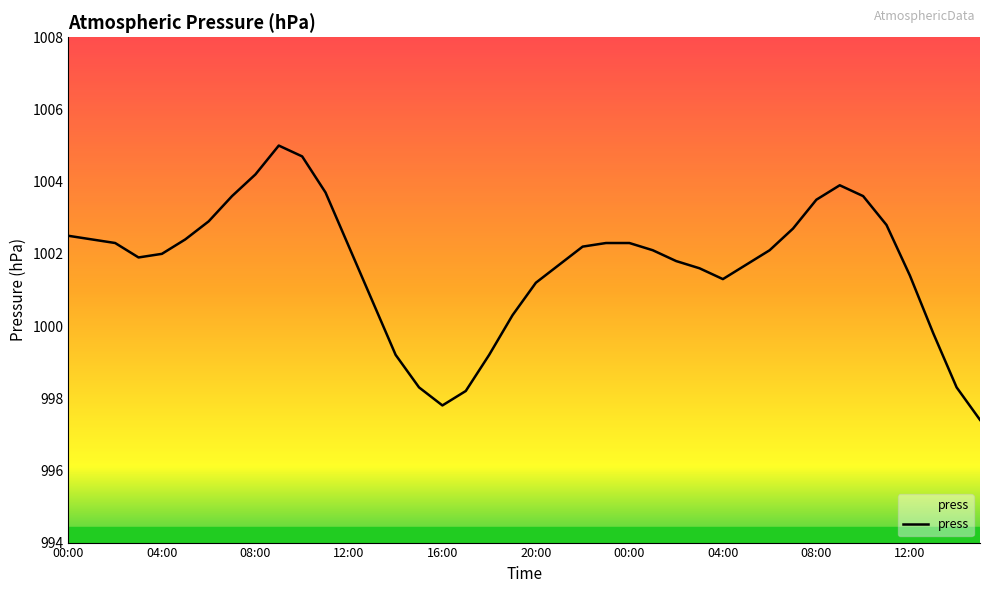

What is the smallest value displayed?

997.4